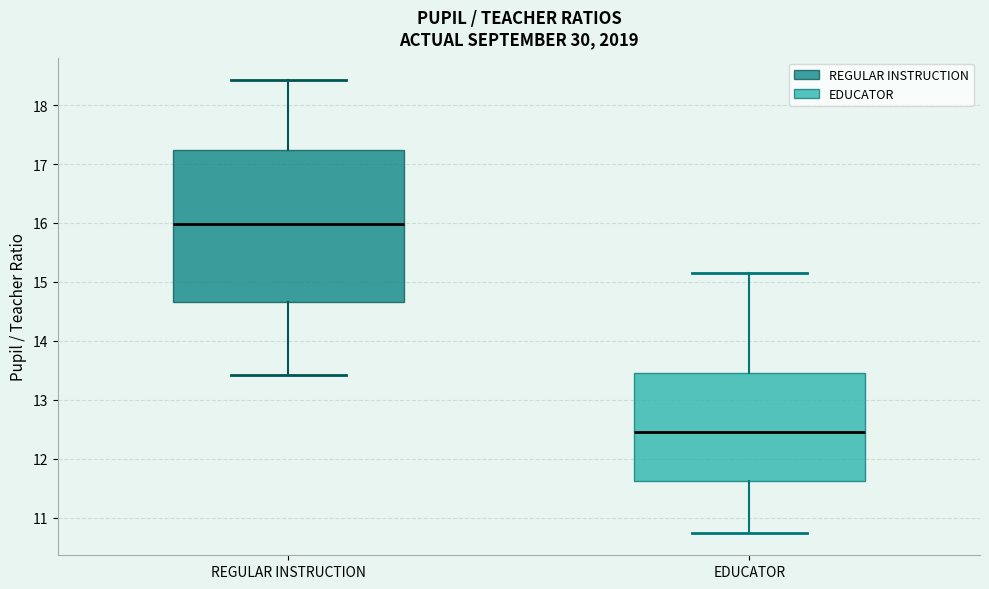

Which box's median line is the lowest?

EDUCATOR